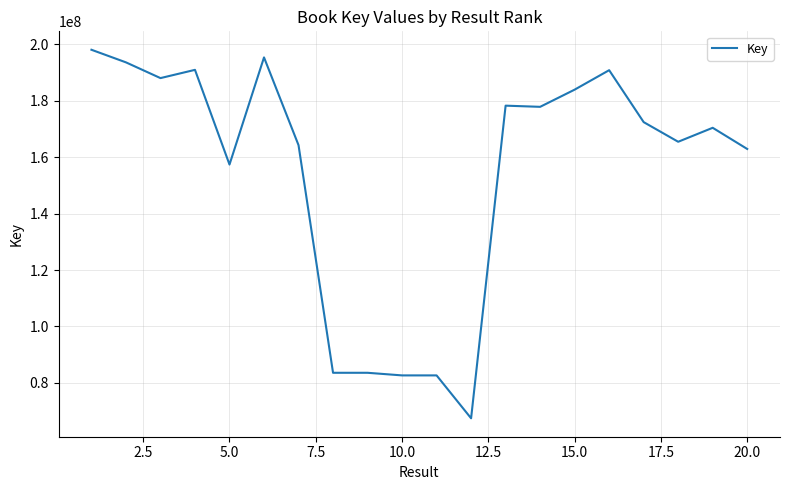

What is the greatest value displayed?

198056658